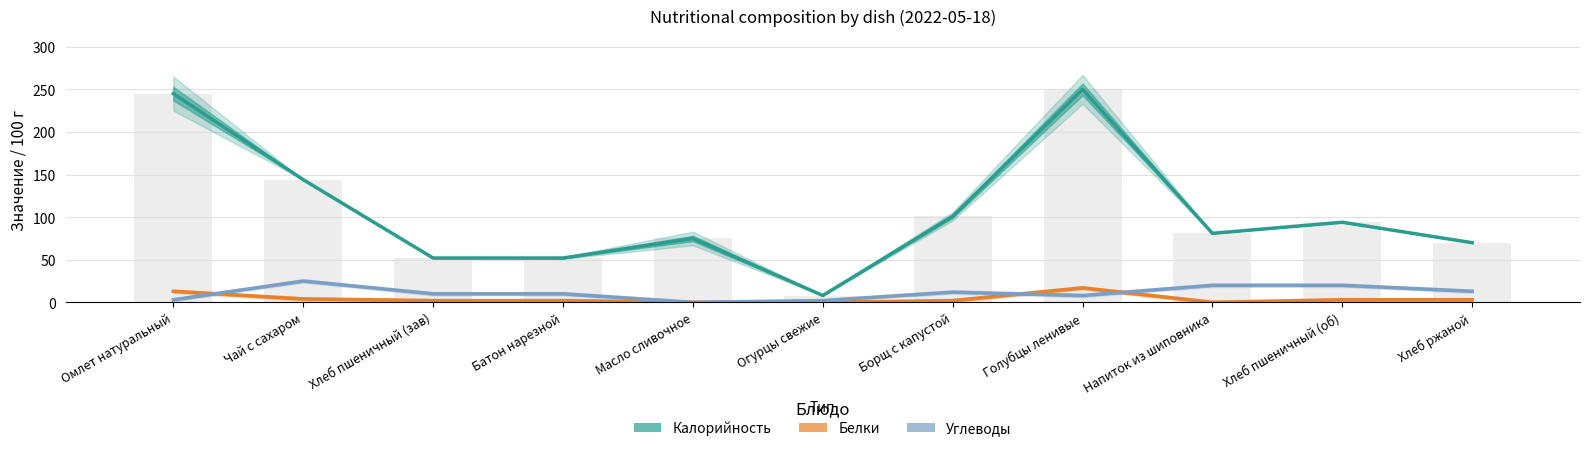

Does the chart contain any negative values?

No